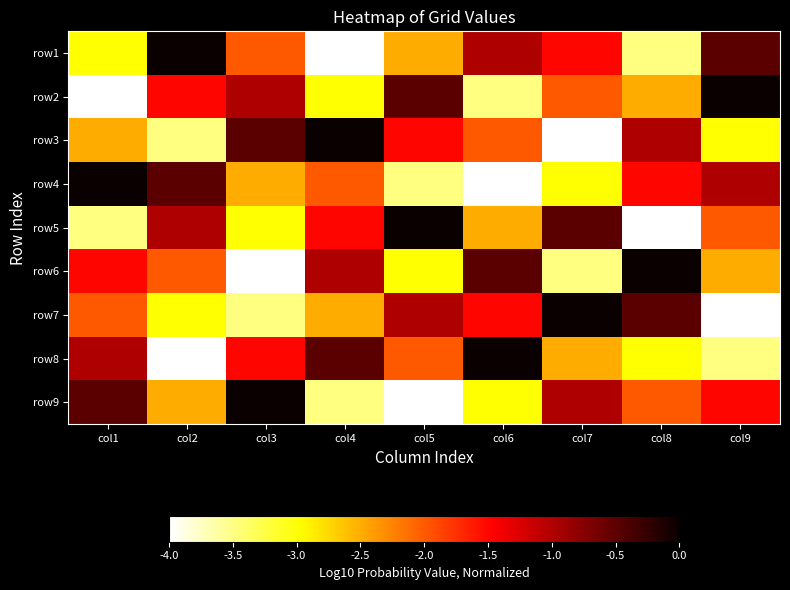

How many categories are shown in the chart?

9